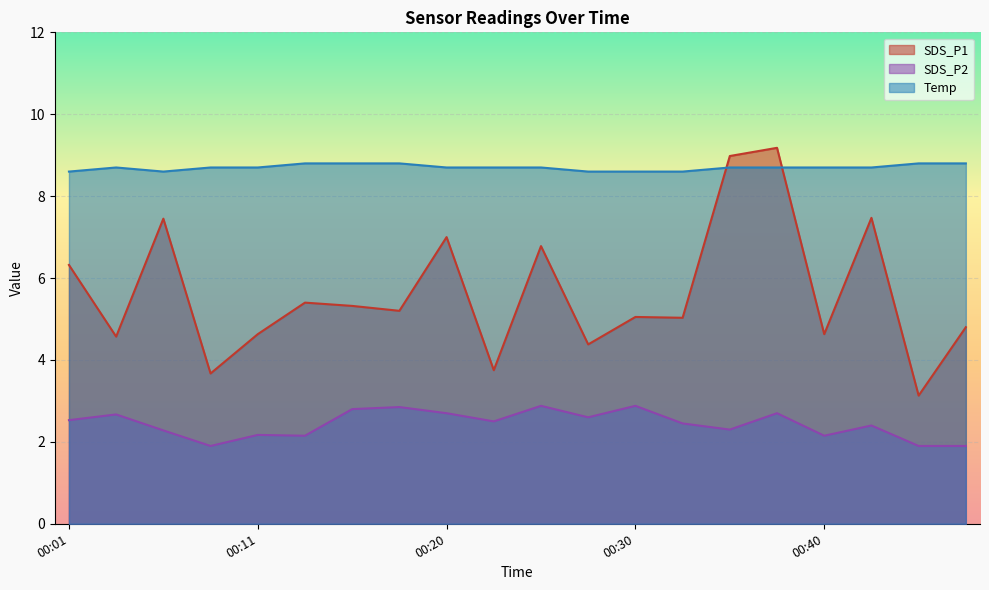

Count the number of data series in this chart.

3